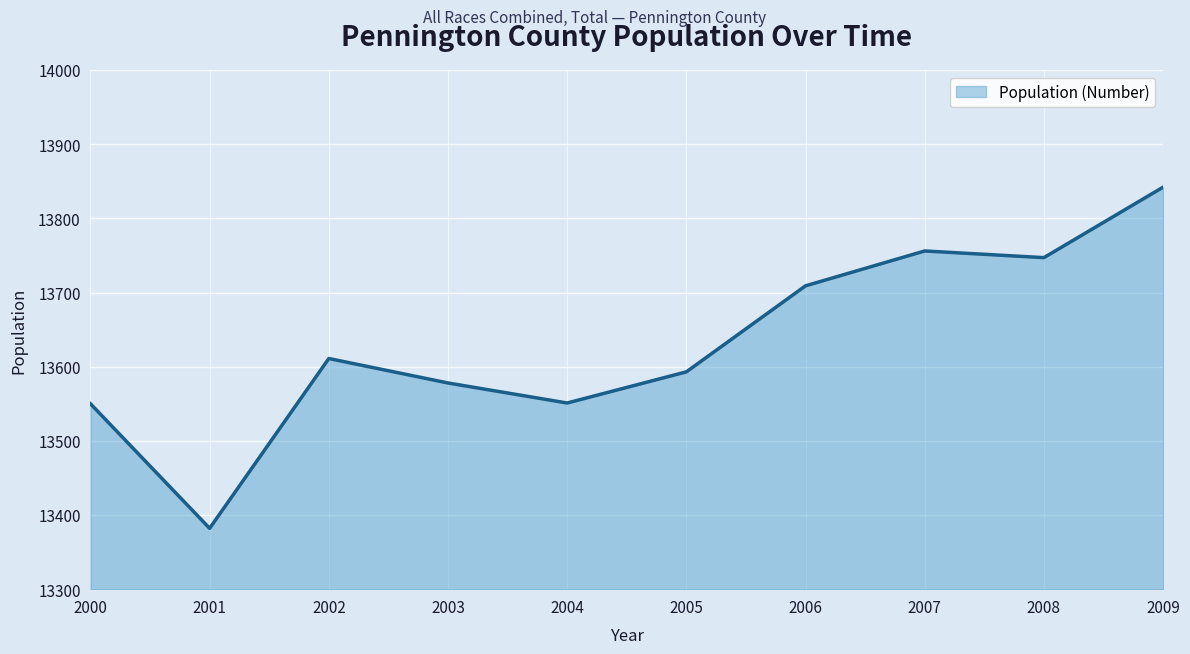

How many interior local valleys (lower than both neighbors) does the data have?

3